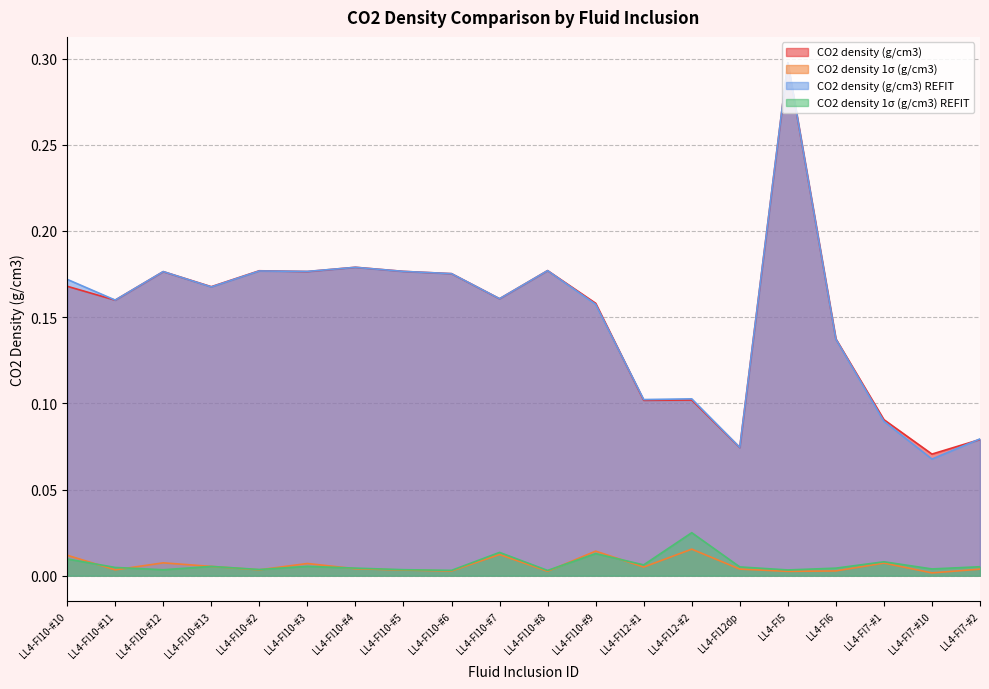

What is the highest value of the CO2 density (g/cm3) REFIT series?

0.3